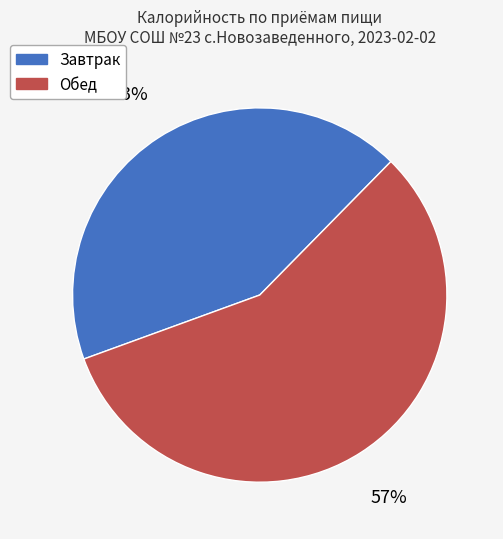

Combined, do Обед and Завтрак account for over 50%?

Yes